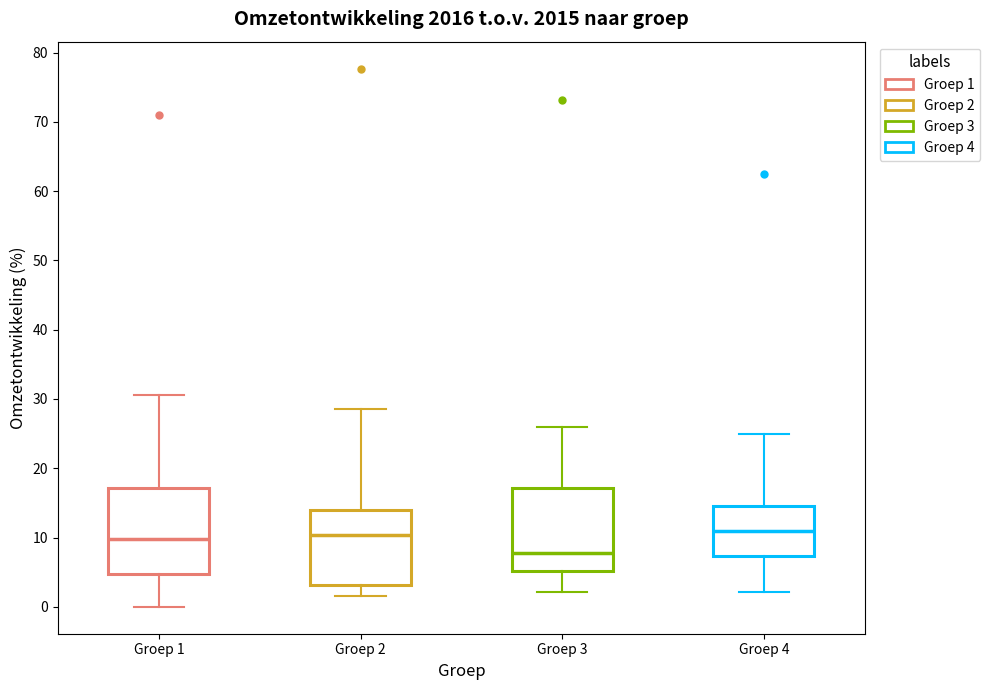

Where is the upper edge of the box for Groep 3 on the y-axis? The values are not printed on the chart, so give them approximately, as read against the axis.

17